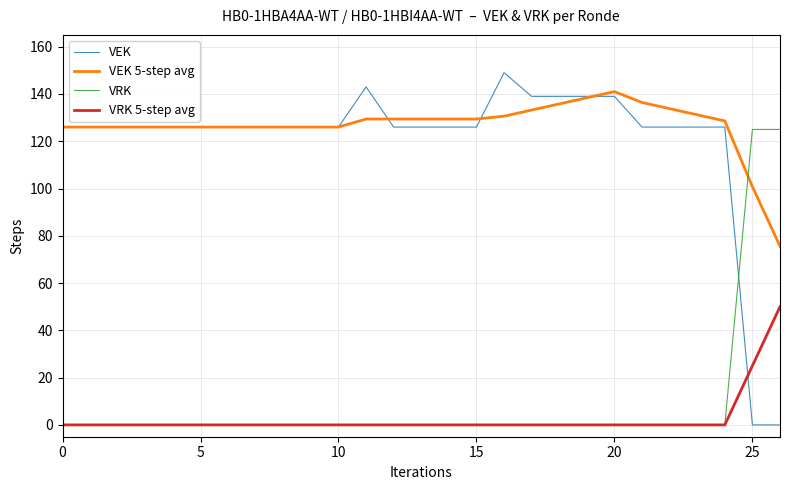

Rank the series by their maximum value, from lowest to highest.

VRK 5-step avg, VRK, VEK 5-step avg, VEK